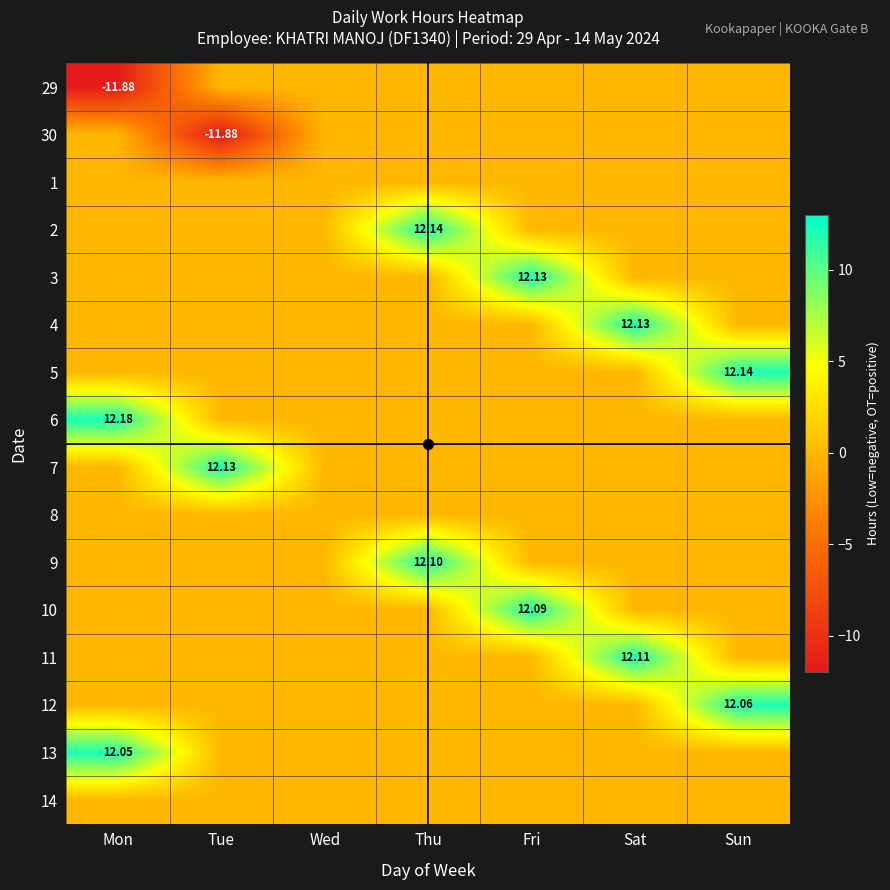

Which category has the highest value in the 13 series?

Mon